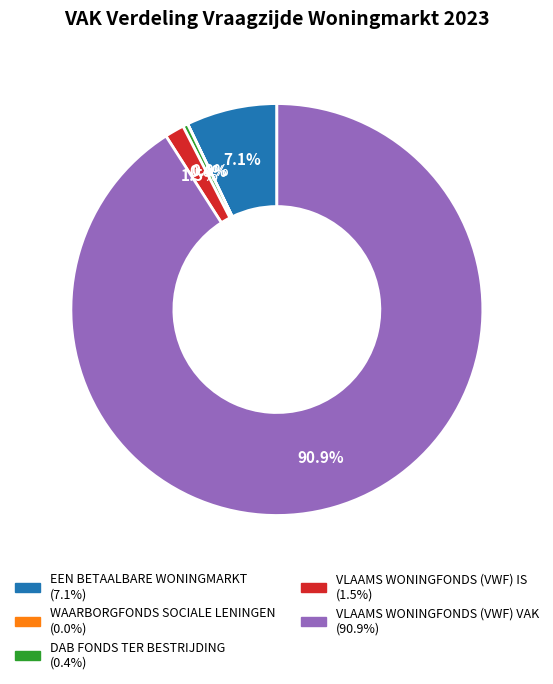

The VLAAMS WONINGFONDS (VWF) VAK slice represents 80% of the pie. True or false?

False